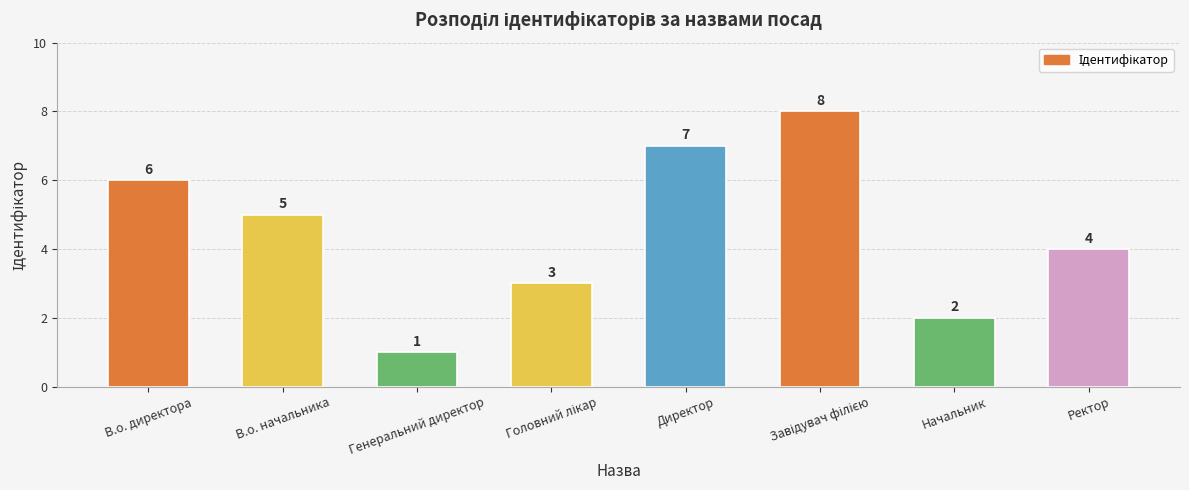

What is the change in value from В.о. начальника to Генеральний директор?

-4